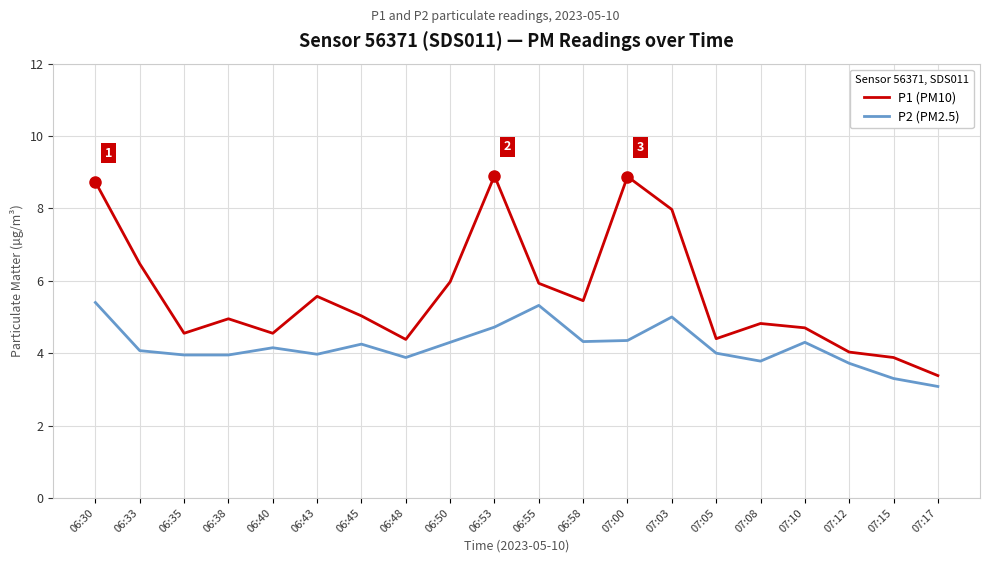

Is the value of P1 (PM10) at 07:15 greater than the value of P2 (PM2.5) at 06:33?

No